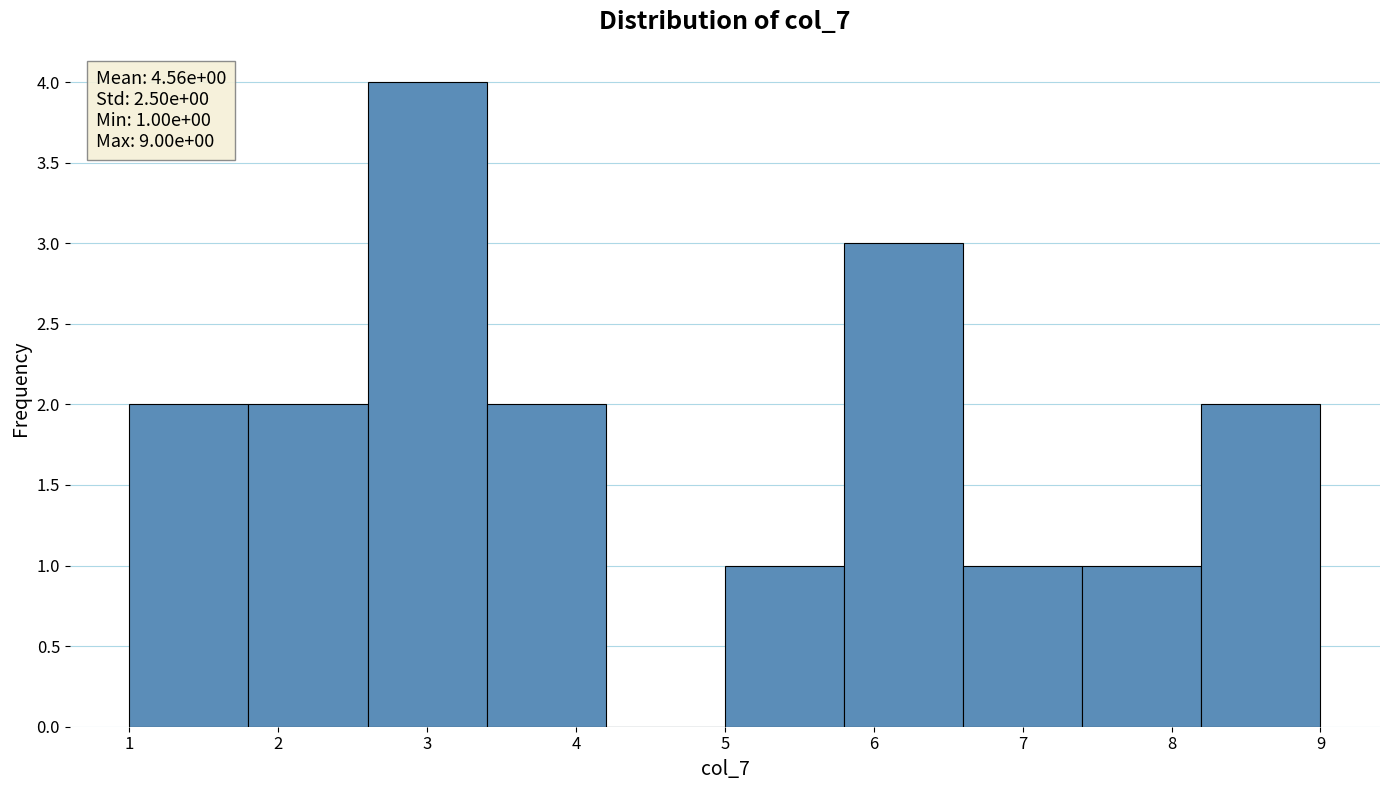

Over which range of the x-axis is the bar tallest?

2.6 to 3.4